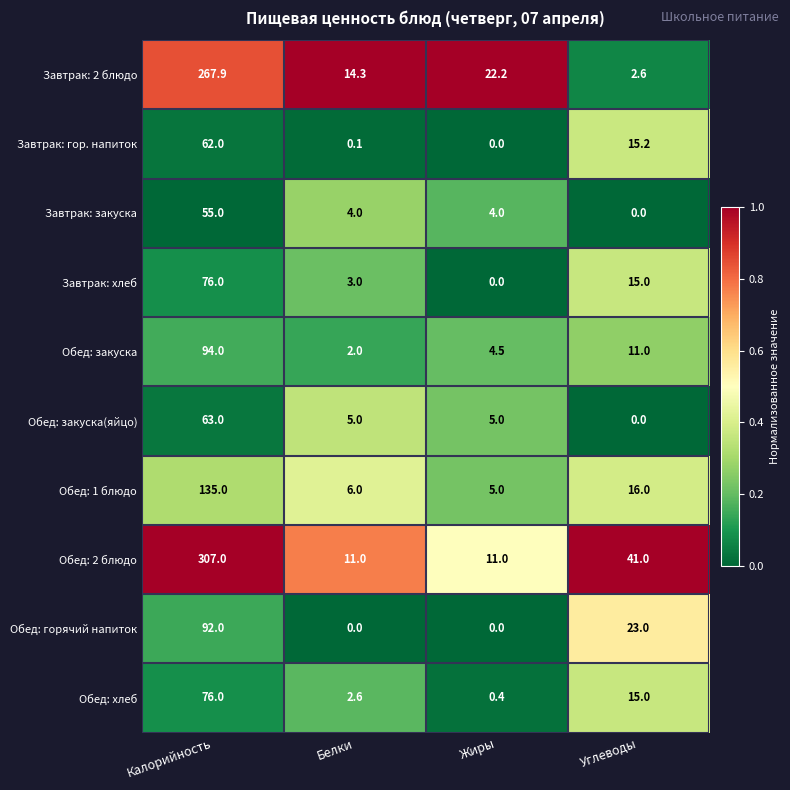

What is the difference between the second highest and minimum values in the Завтрак: закуска series?

4.0